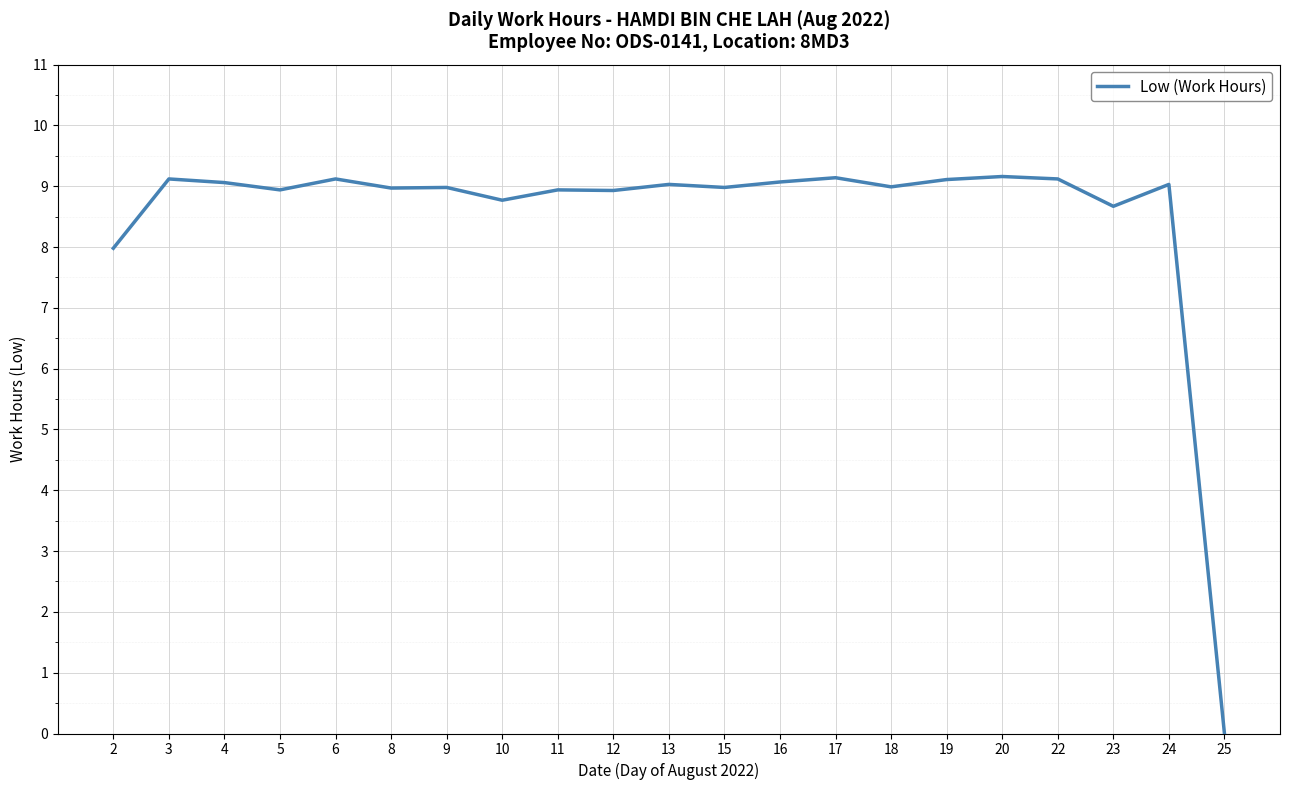

The value at 11 is 14.1. True or false?

False